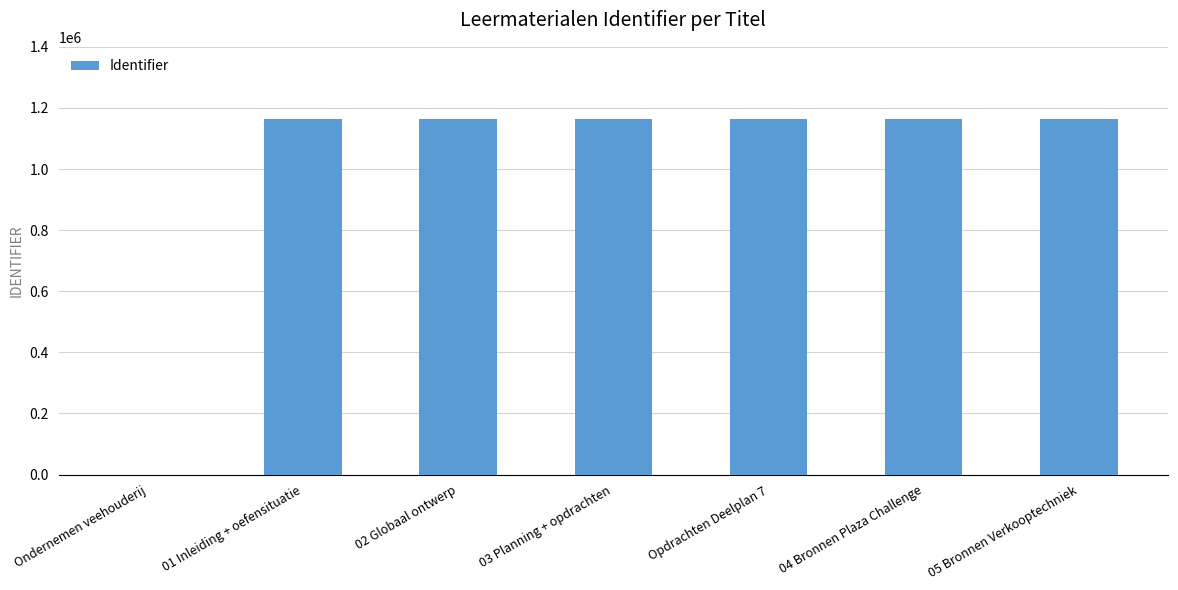

Is it true that the value at Opdrachten Deelplan 7 is 278237?

False